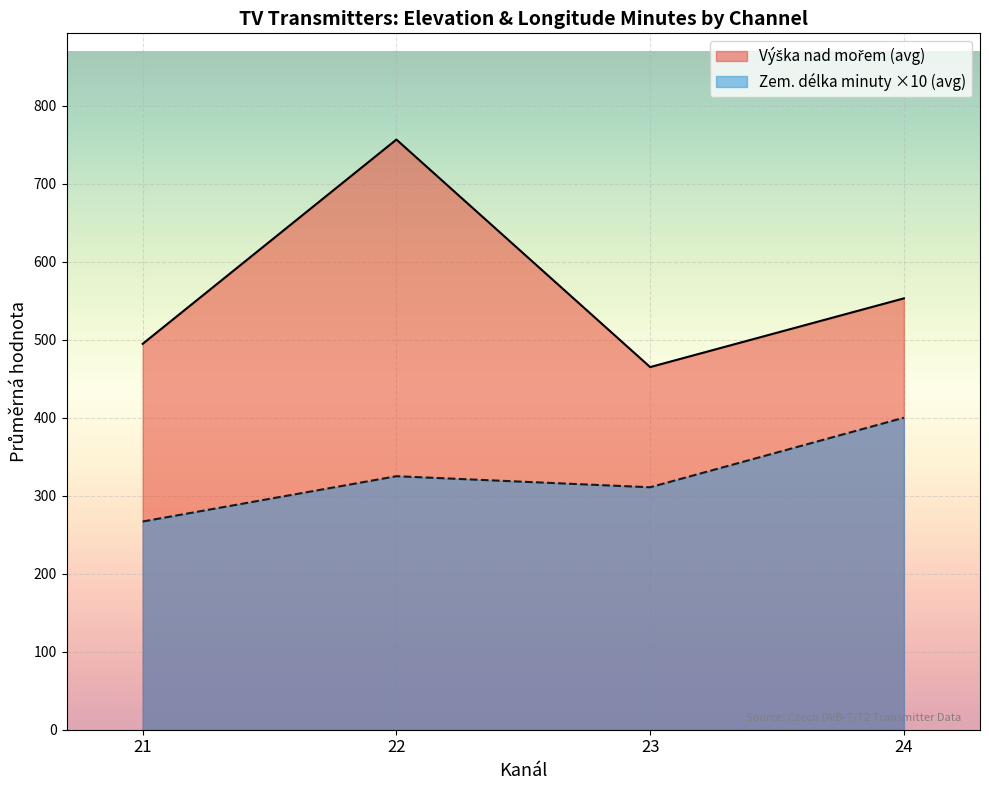

True or false: Zem. délka minuty and Výška nad mořem intersect in this chart.

False